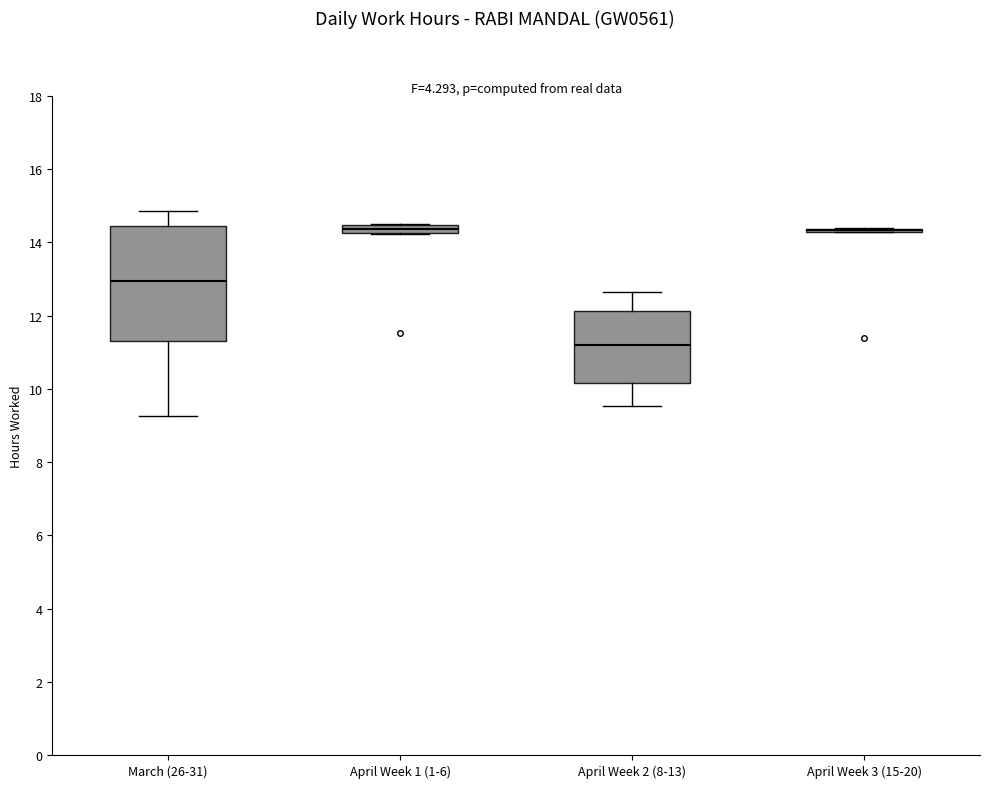

Comparing the boxes themselves (not the whiskers), which one is the tallest?

March (26-31)